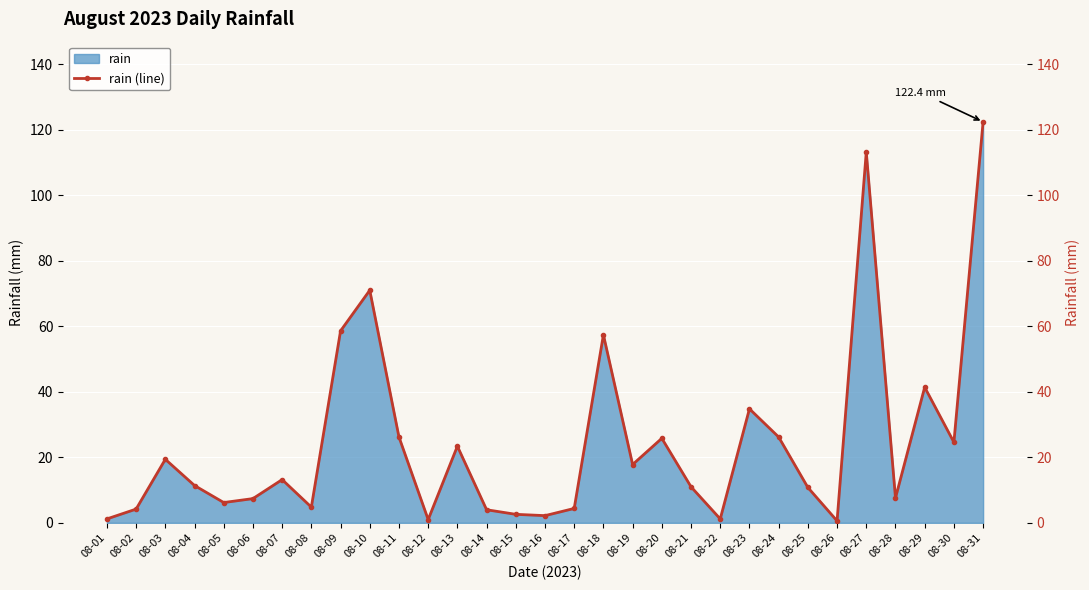

What is the difference between the second highest and second lowest values?

112.2